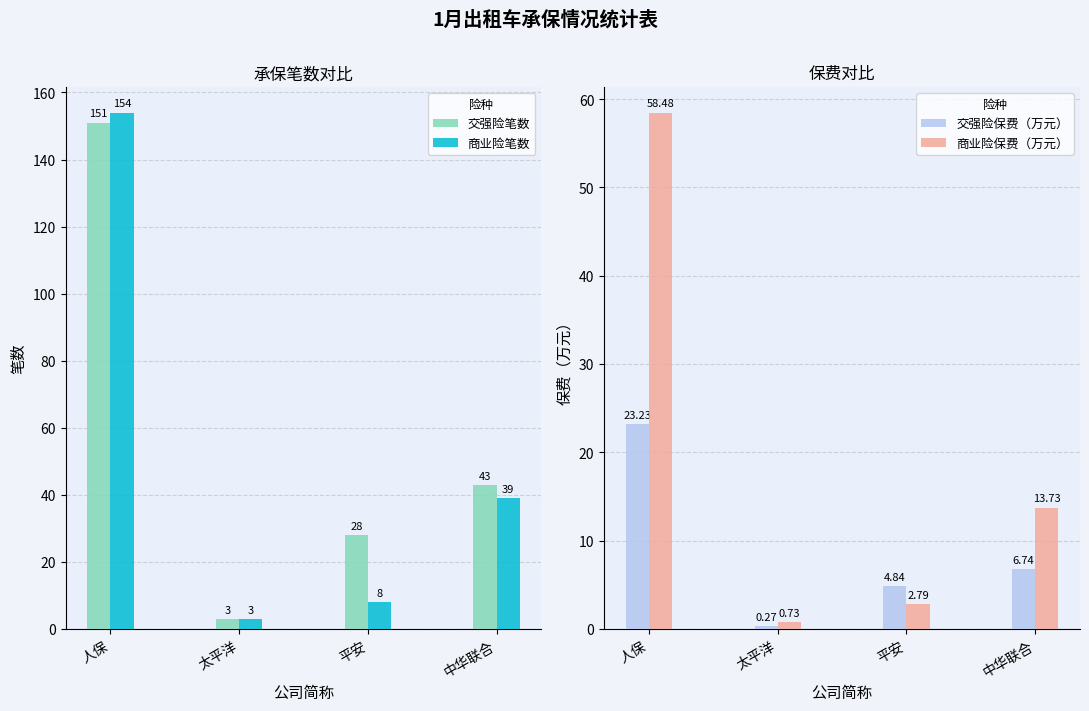

What is the minimum value shown in the chart?

0.3